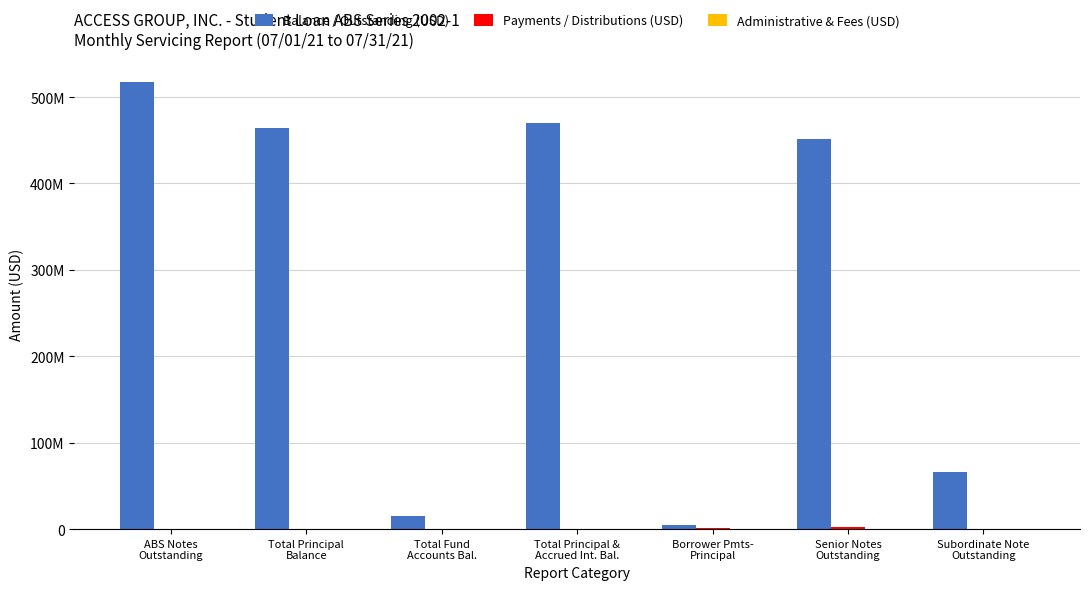

What is the label of the 5th bar from the left?

Borrower Pmts-
Principal